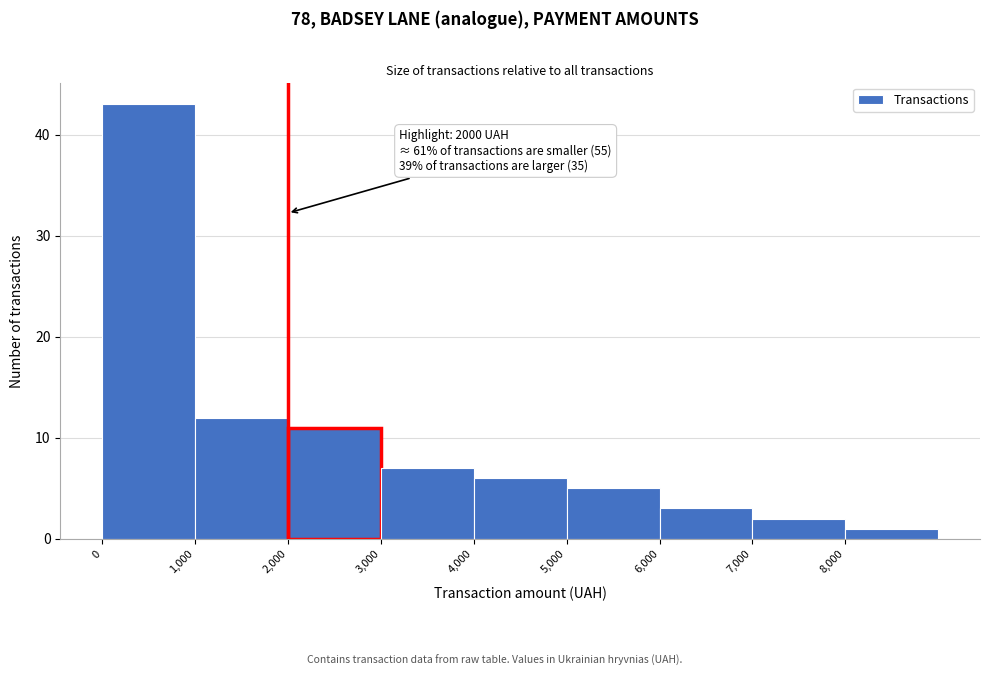

Which range on the x-axis has the tallest bar?

0 to 1000